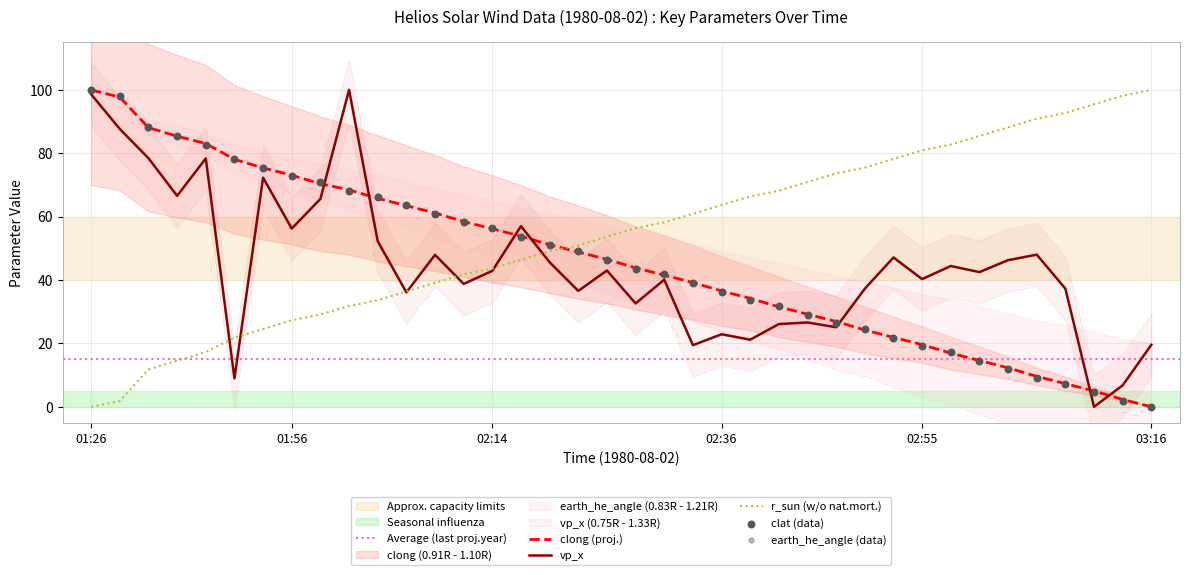

Which series reaches the maximum Y coordinate?

clong